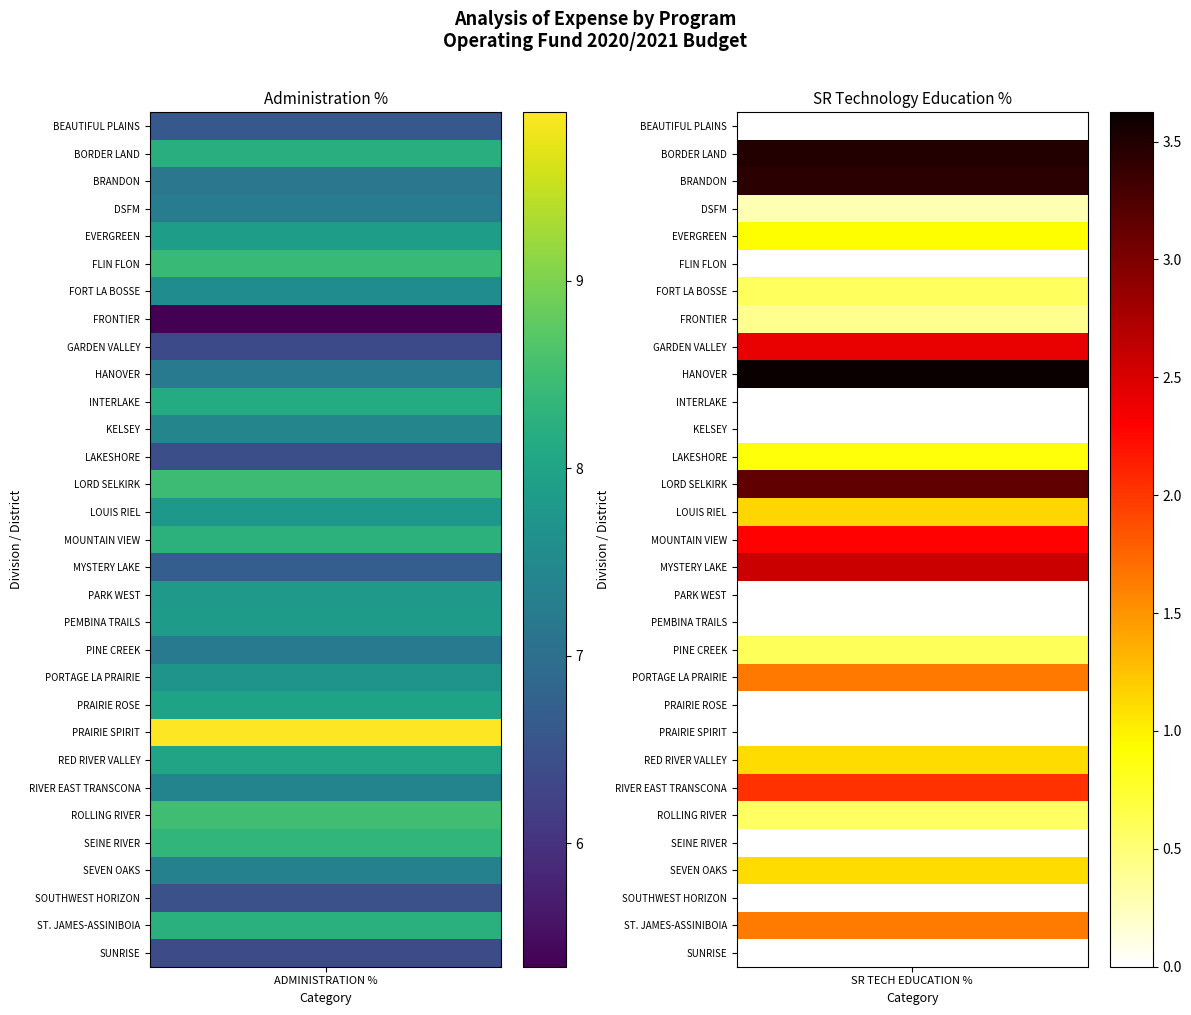

At how many categories does at least one series exceed 3?

2